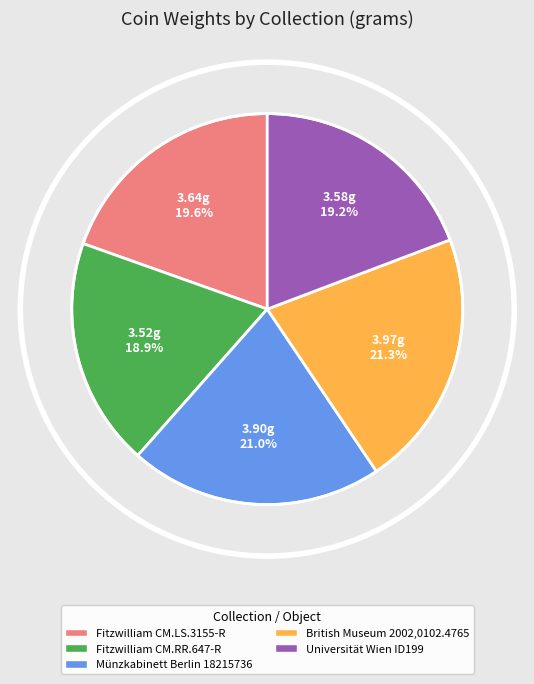

To the nearest percent, what portion does British Museum 2002,0102.4765 represent?

21%